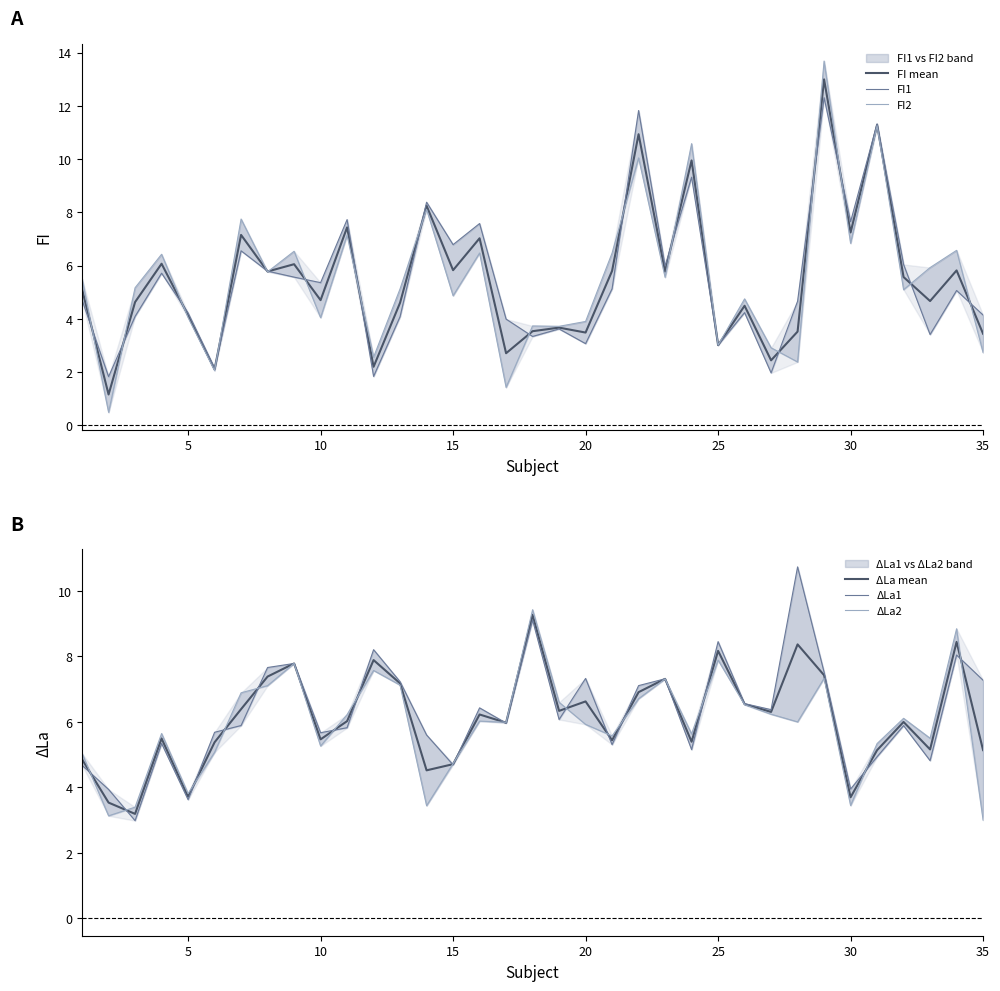

What is the highest value of the FI mean series?

13.0